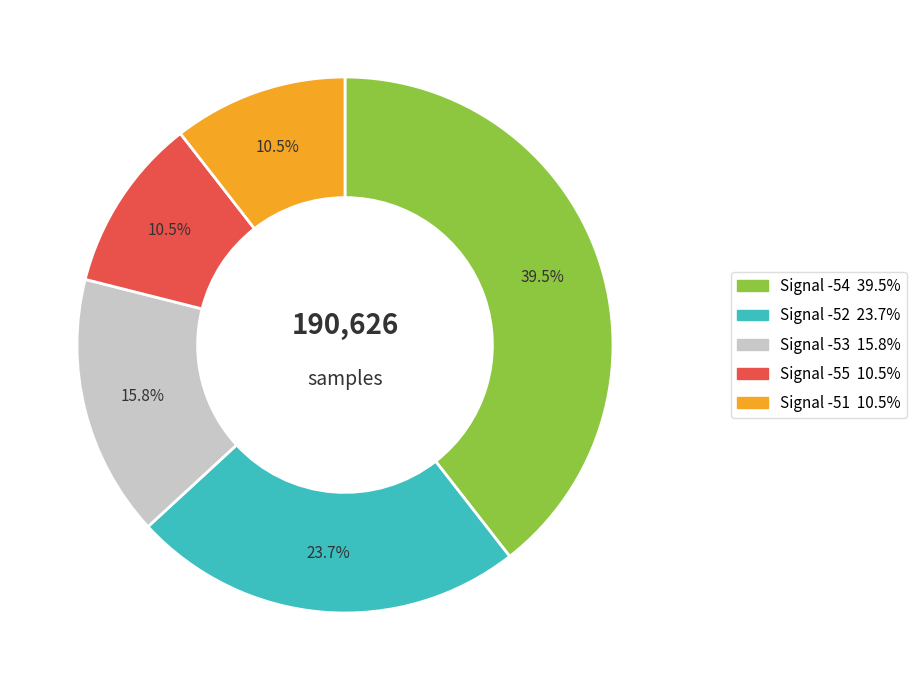

How many segments does this pie chart have?

5